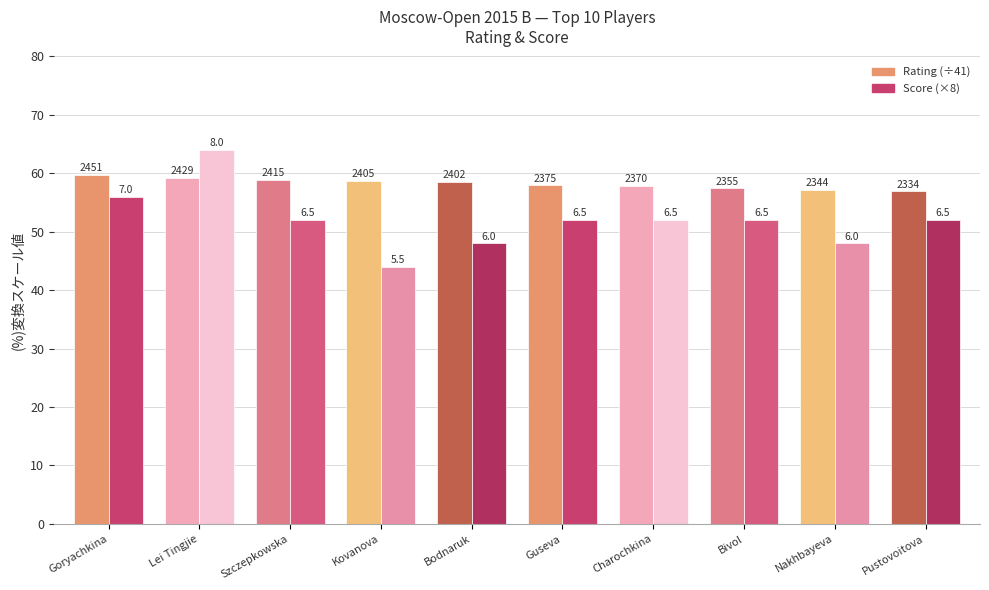

Which series has the largest total across all categories?

Rating (÷41)